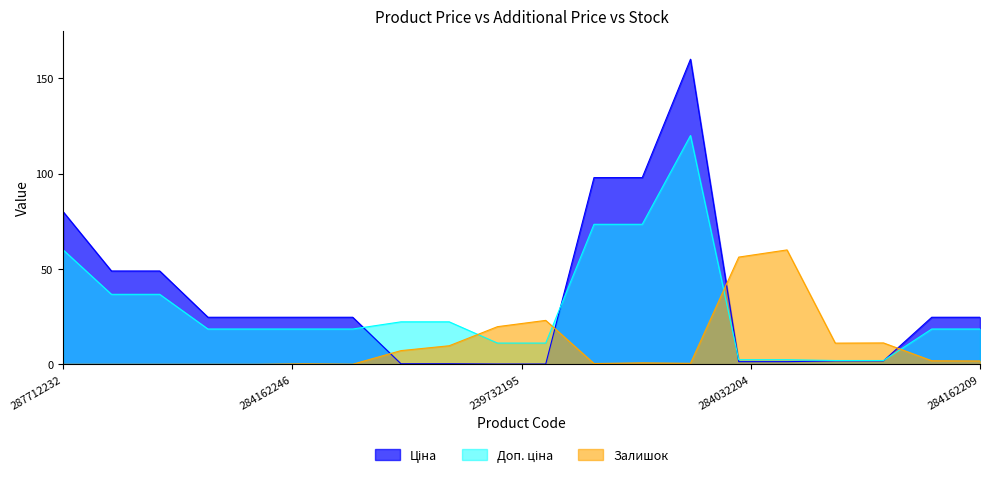

What is the average value of the Ціна series?

34.5